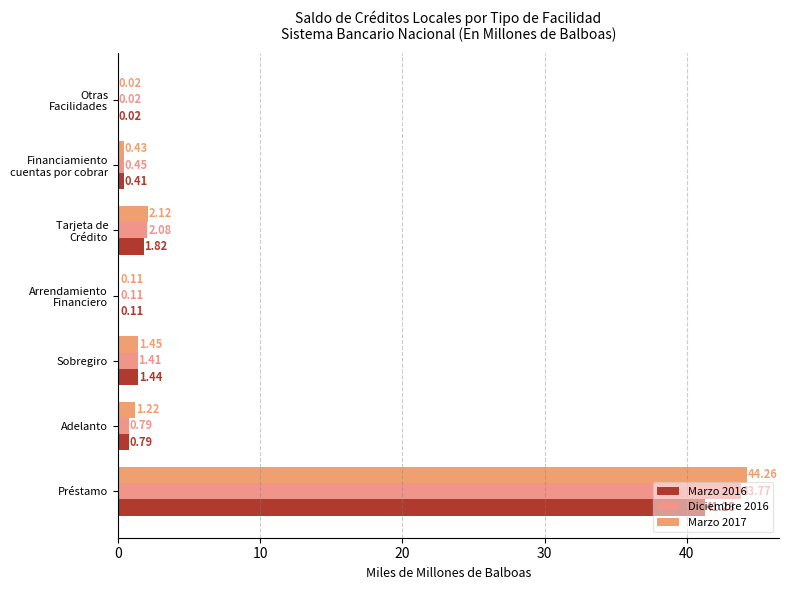

How many data points in Marzo 2017 are above 1?

4